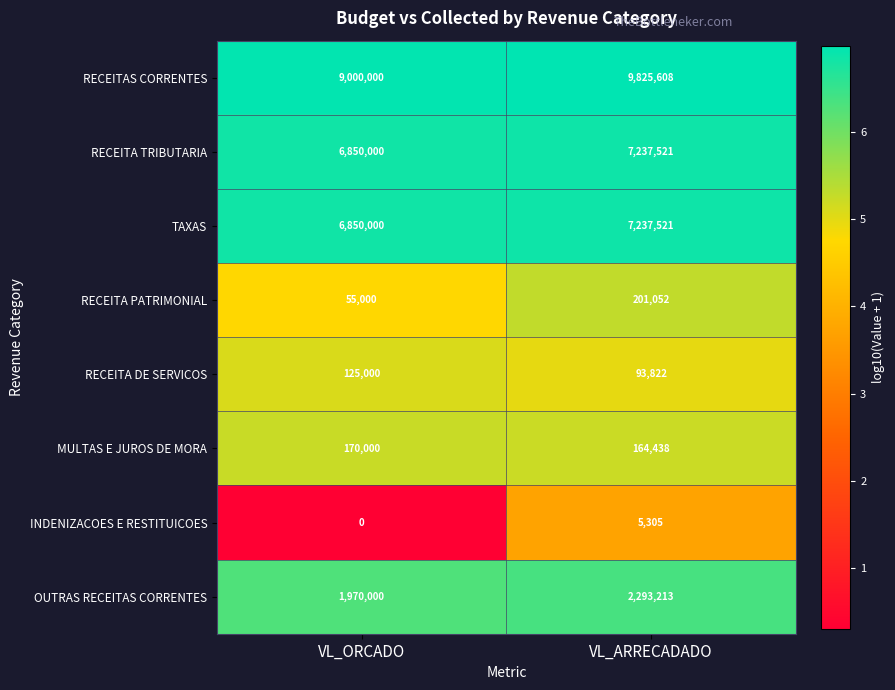

Rank the categories by MULTAS E JUROS DE MORA value from lowest to highest.

VL_ARRECADADO, VL_ORCADO